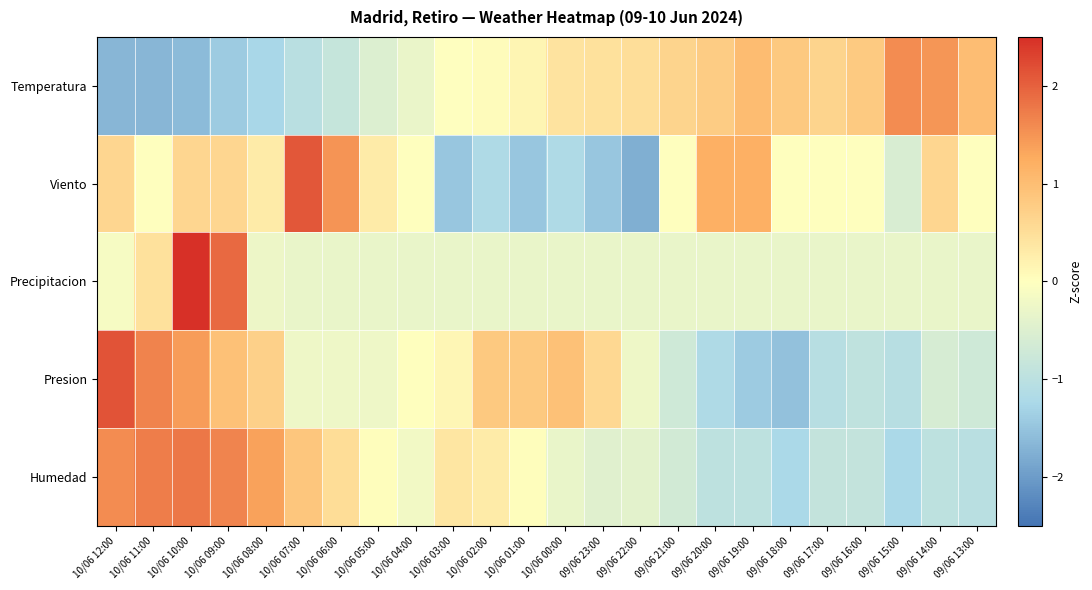

Between 09/06 16:00 and 10/06 02:00, which is larger?

09/06 16:00